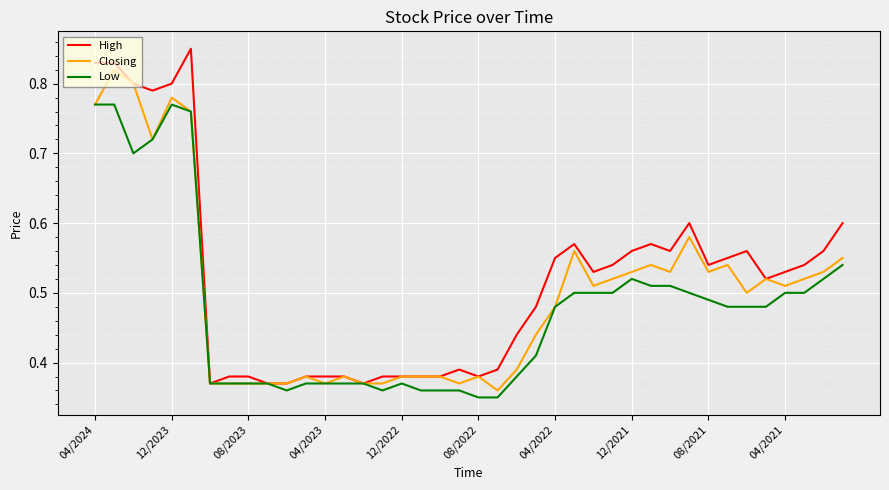

Rank the series by their maximum value, from lowest to highest.

Low, Closing, High